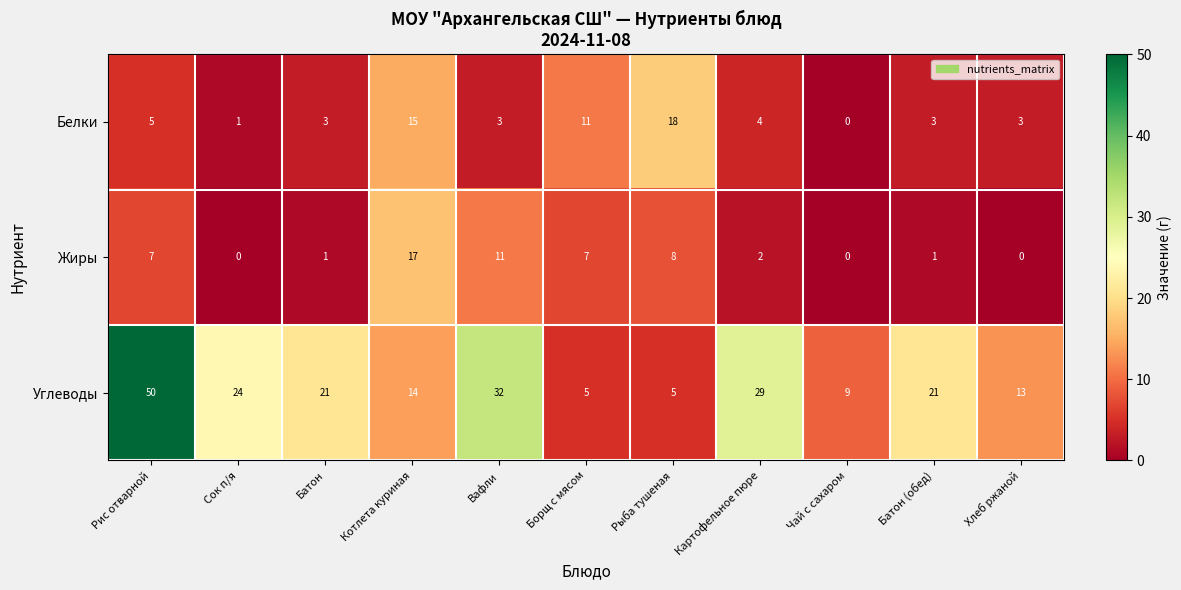

The Жиры series shows 0 at Чай с сахаром. True or false?

True